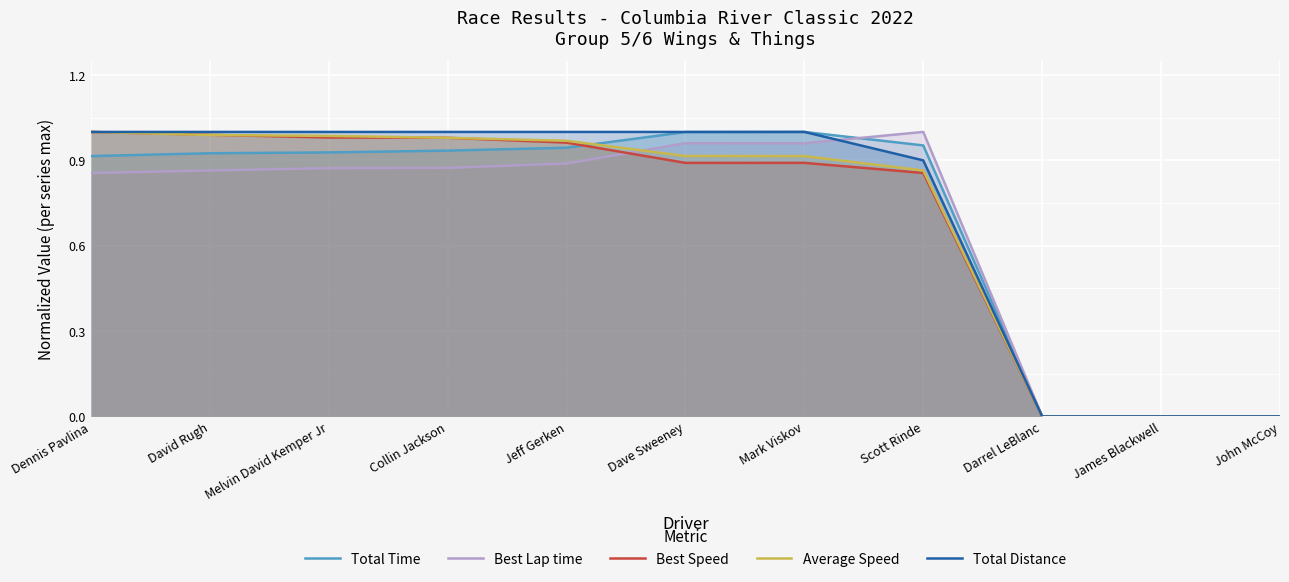

At John McCoy, list the series in order from smallest to largest.

Total Time, Best Lap time, Best Speed, Average Speed, Total Distance